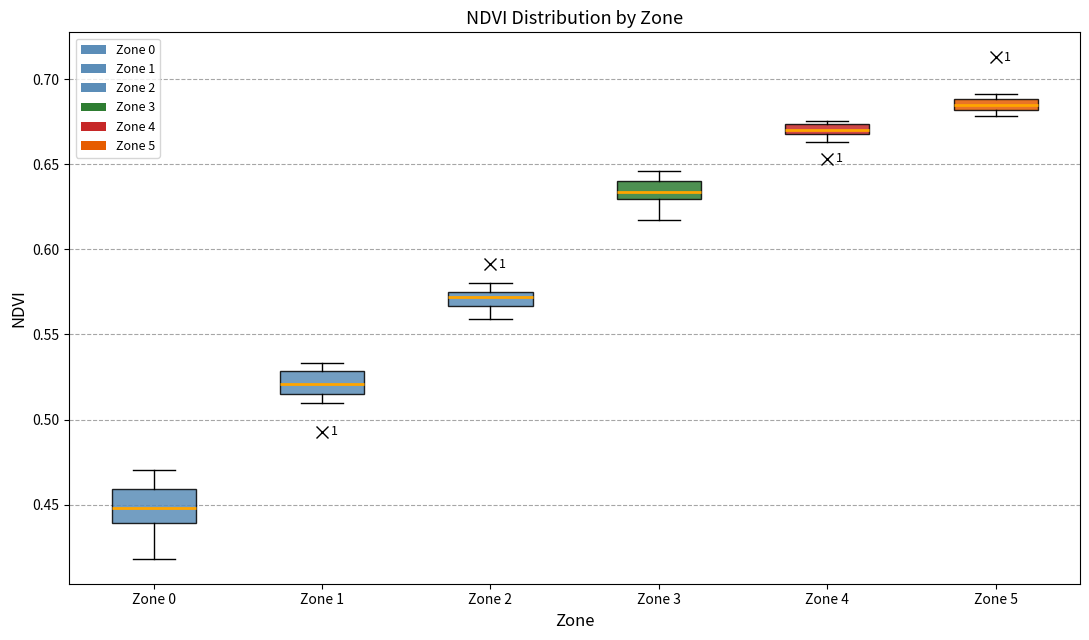

Which box's median line is the lowest?

Zone 0